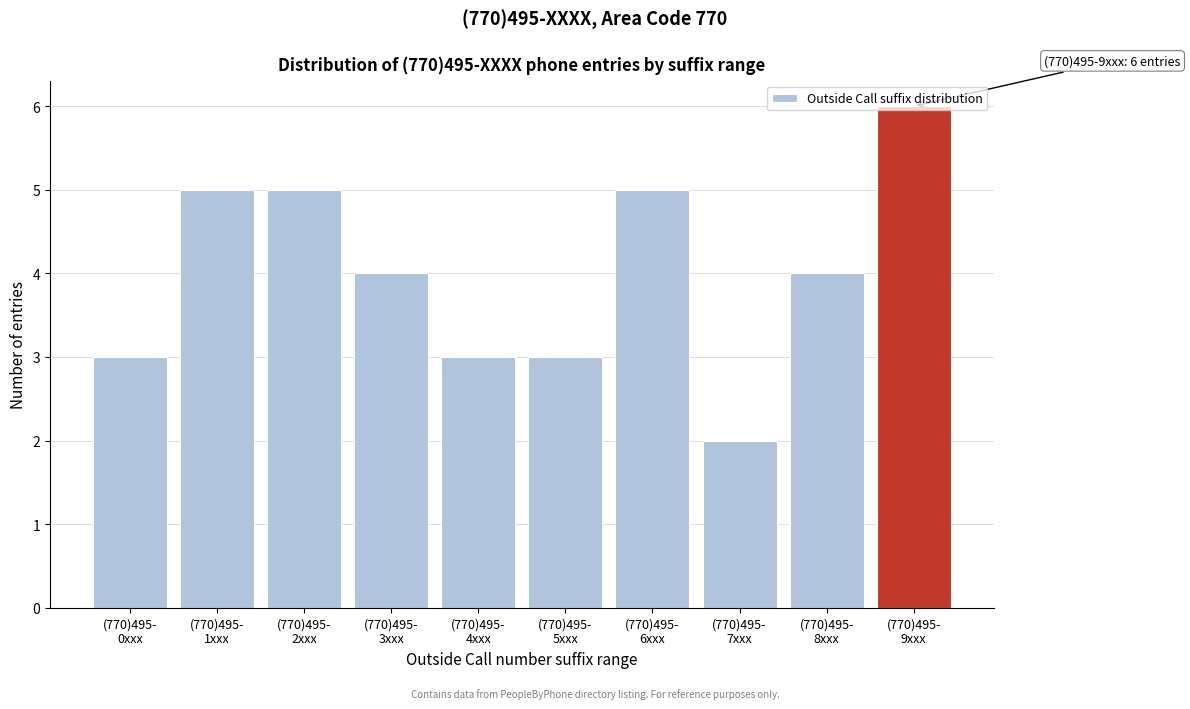

What is the greatest value displayed?

6